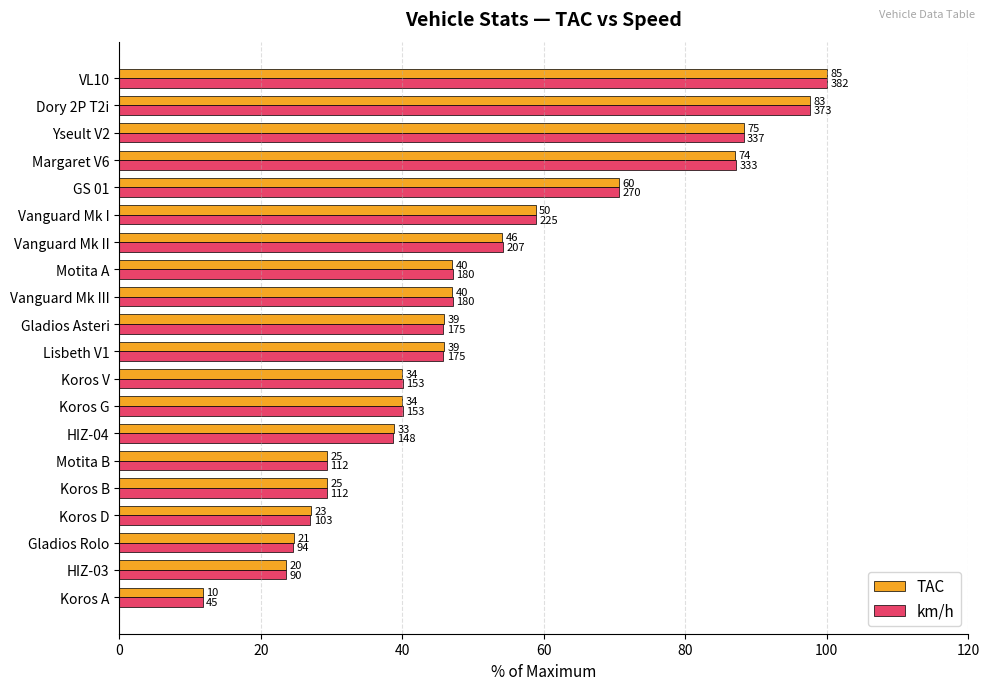

What are all the series names shown in the legend?

TAC, km/h